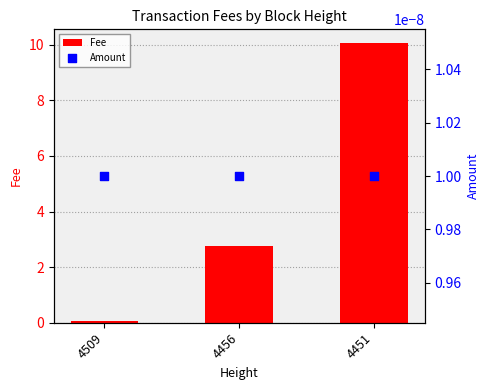

Which series contains the highest Y value?

Fee